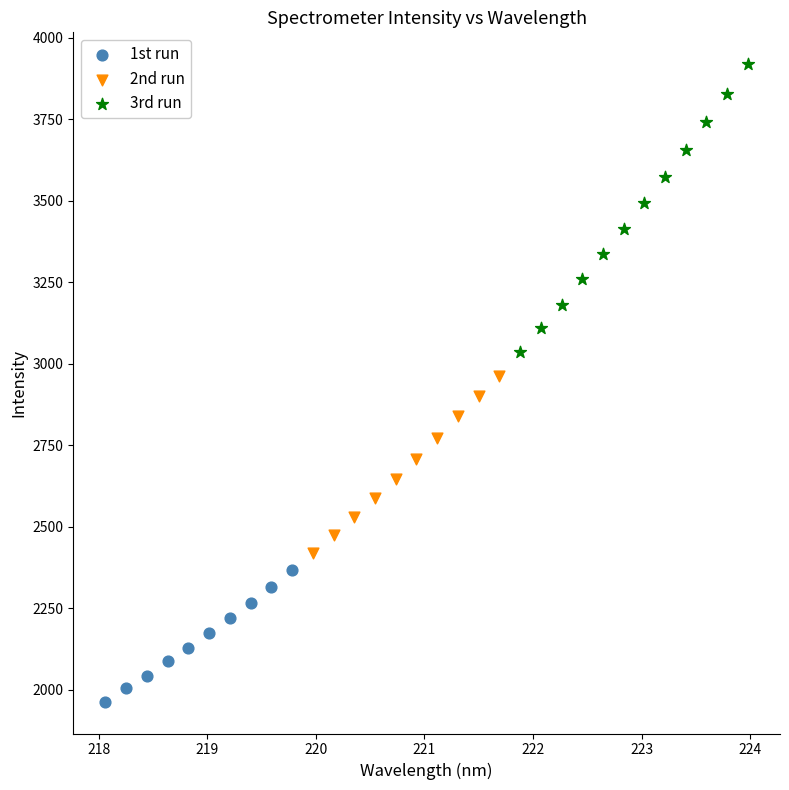

Which series has the widest spread of Y values?

3rd run